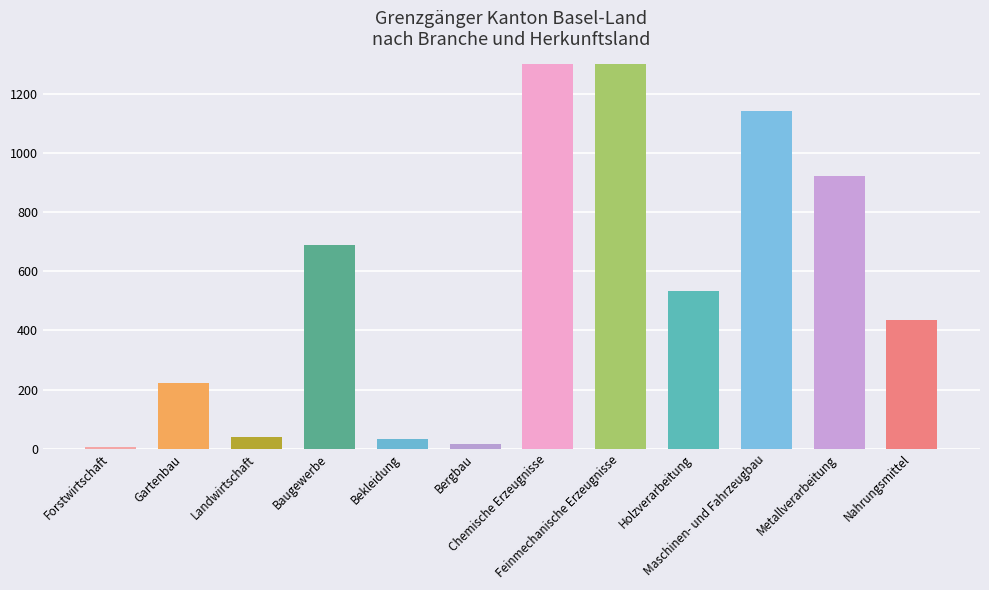

What is the sum of the Frankreich values at Nahrungsmittel and Gartenbau?

453